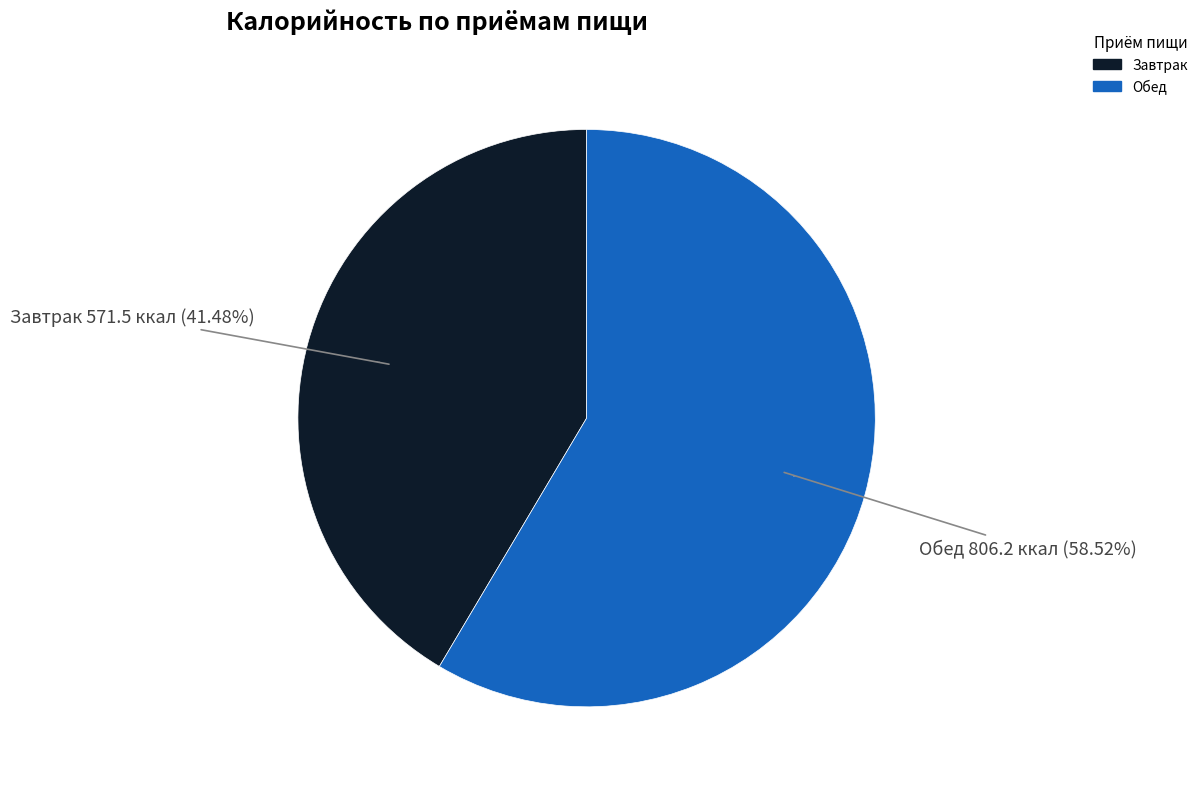

Rank the categories by value from lowest to highest.

Завтрак, Обед